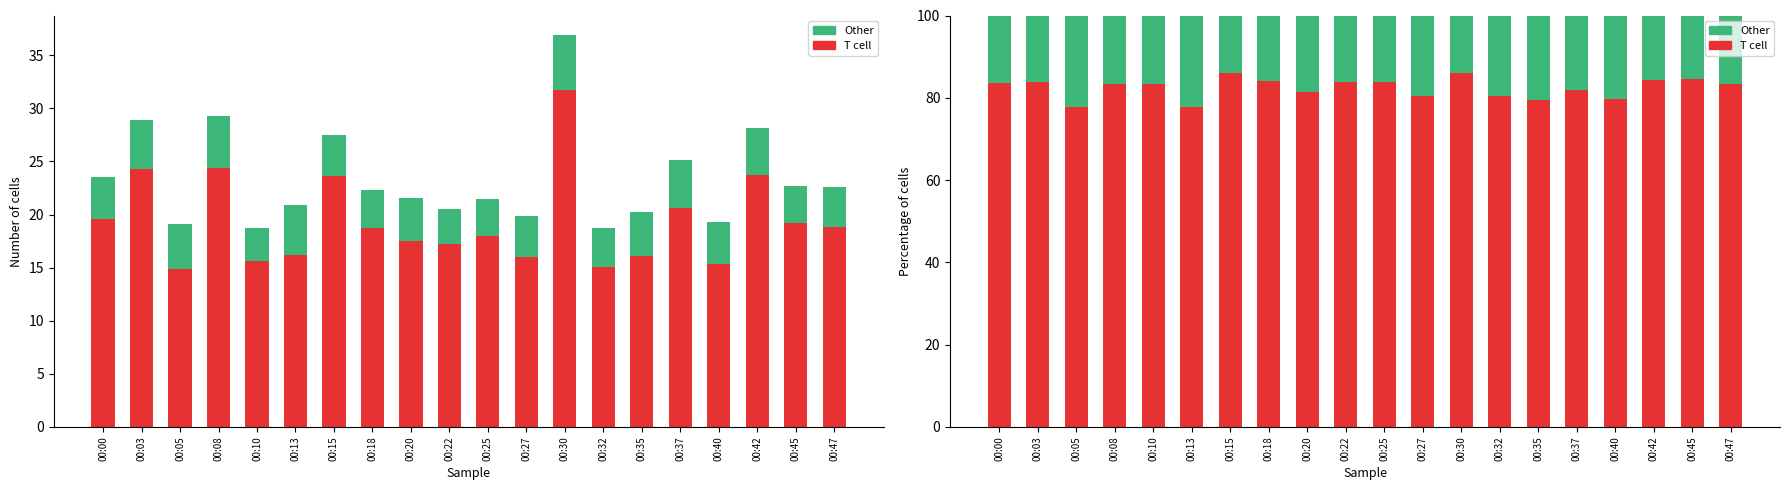

Which series has the widest spread of values?

T cell